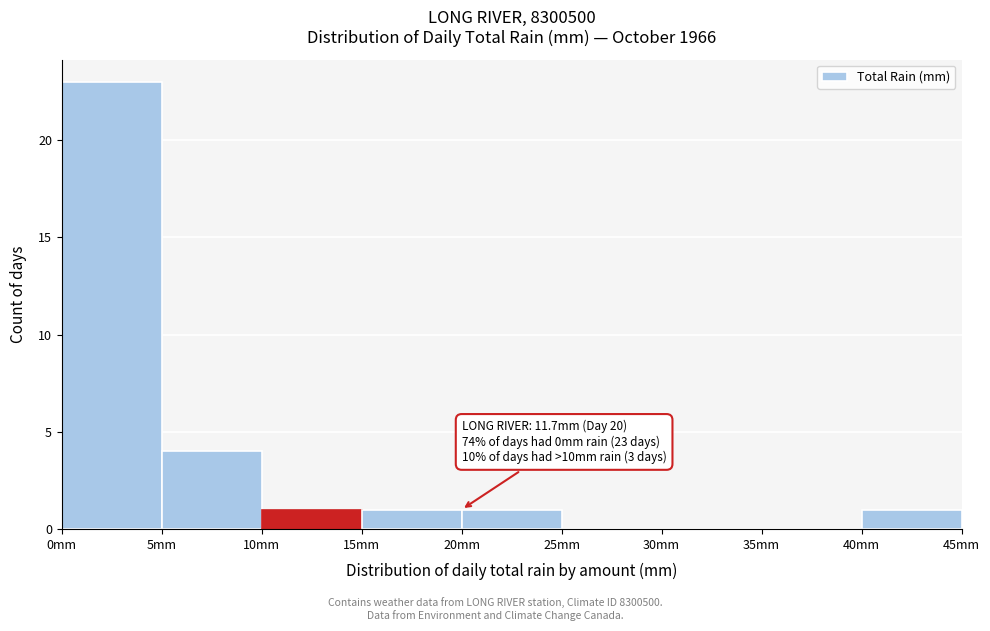

Which range on the x-axis has the tallest bar?

0 to 5